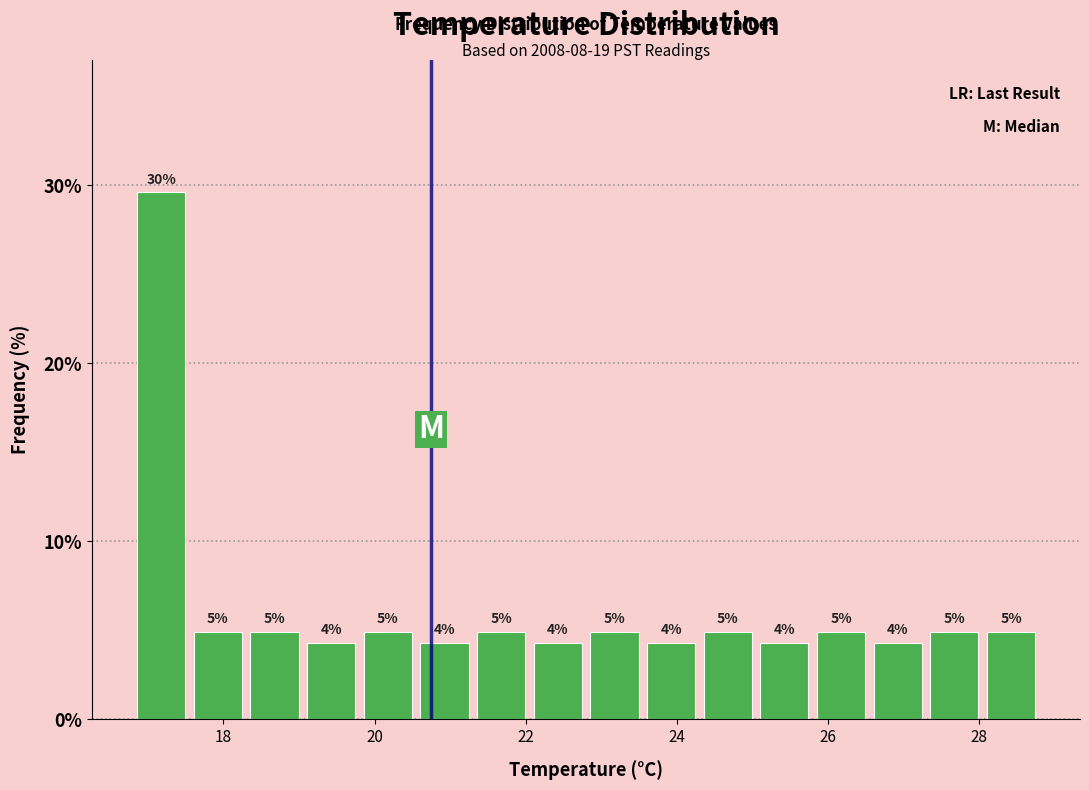

Around what value on the x-axis is the tallest bar? Give the approximate position of its centre, as read against the axis.

17.2